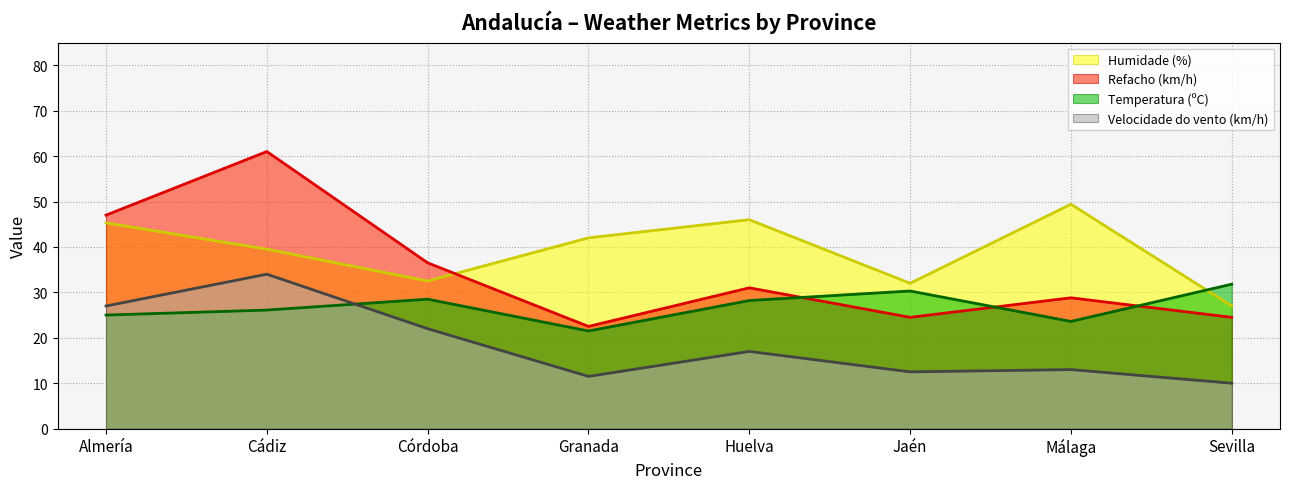

Reading left to right, list all the values displayed in this chart.

Temperatura (ºC): Almería=25.0	Cádiz=26.1	Córdoba=28.5	Granada=21.5	Huelva=28.2	Jaén=30.3	Málaga=23.6	Sevilla=31.8
Humidade (%): Almería=45.3	Cádiz=39.5	Córdoba=32.5	Granada=42.0	Huelva=46.0	Jaén=32.0	Málaga=49.4	Sevilla=27.0
Refacho (km/h): Almería=47.0	Cádiz=61.0	Córdoba=36.5	Granada=22.5	Huelva=31.0	Jaén=24.5	Málaga=28.8	Sevilla=24.5
Velocidade do vento (km/h): Almería=27.0	Cádiz=34.0	Córdoba=22.0	Granada=11.5	Huelva=17.0	Jaén=12.5	Málaga=13.0	Sevilla=10.0